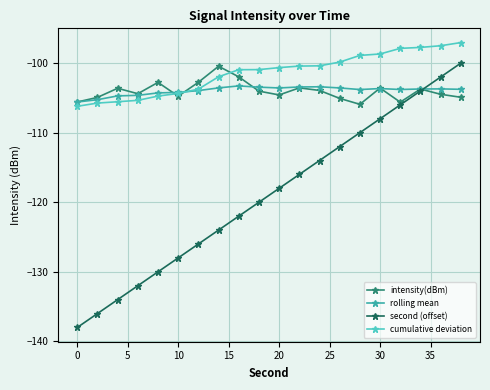

Which series has the largest range (max minus min)?

second (offset)